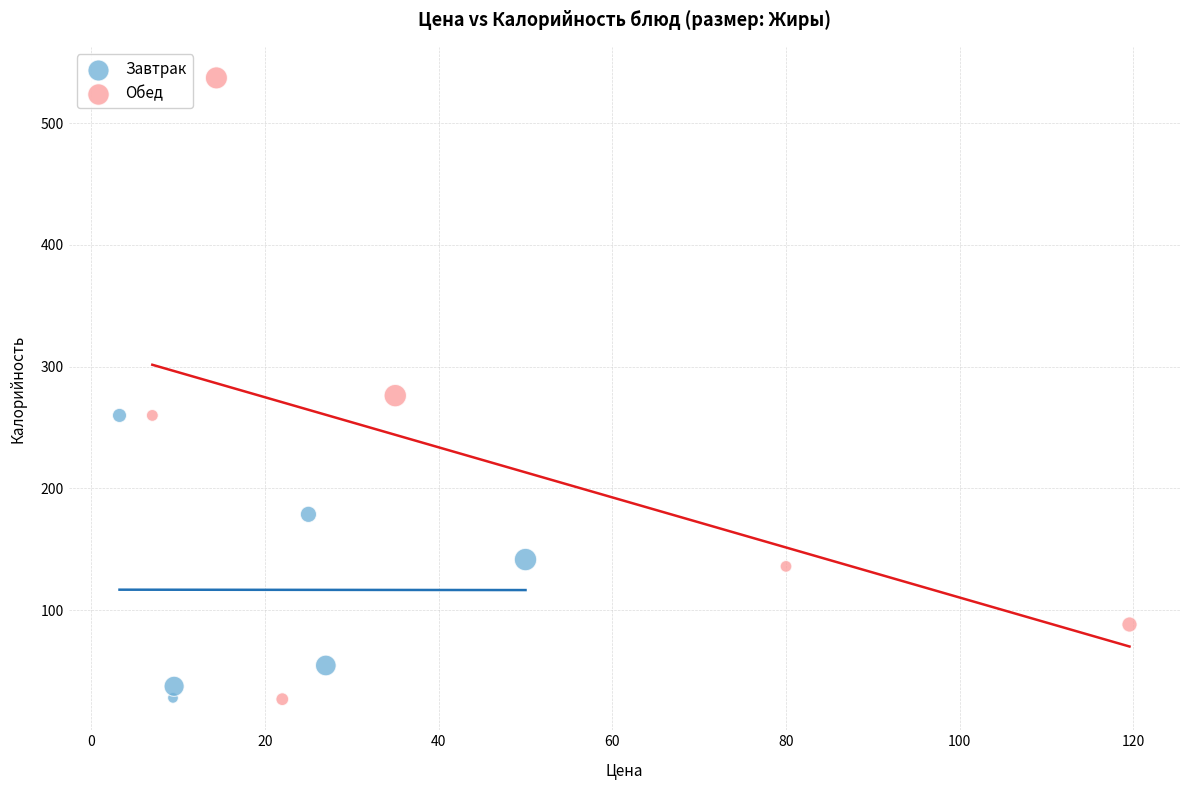

Which series reaches the maximum Y coordinate?

Обед